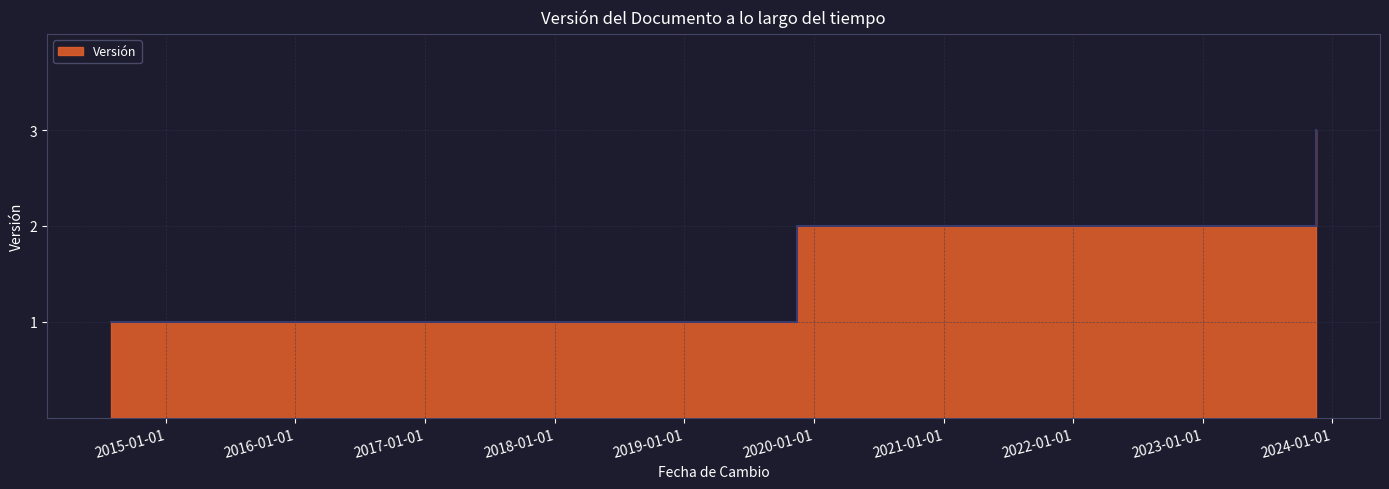

Which label corresponds to the smallest value in the chart?

2014-07-30